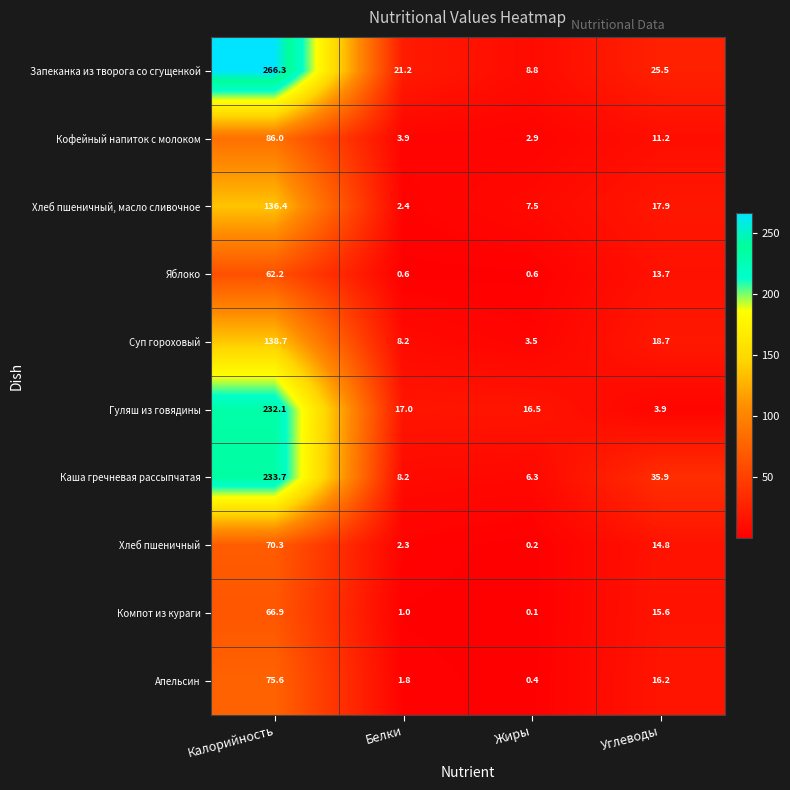

The value of Апельсин at Калорийность is 75.6. True or false?

True